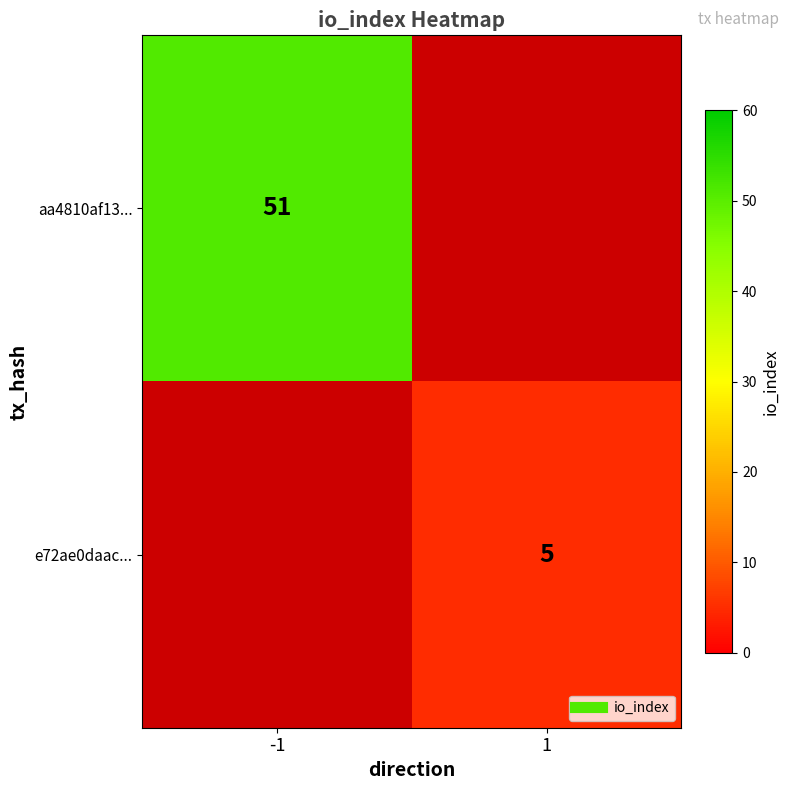

At how many categories does at least one series exceed 23?

1